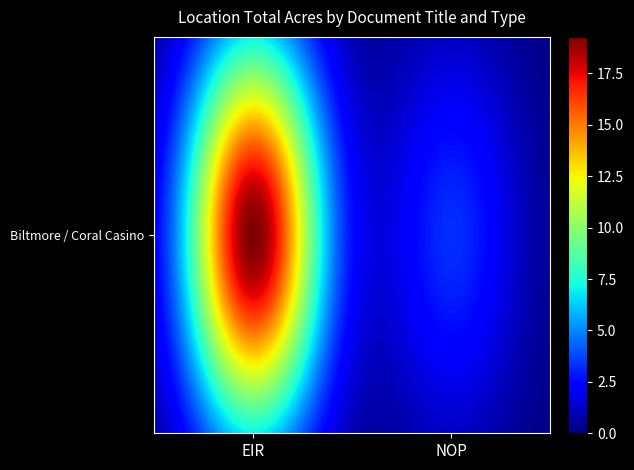

Reading left to right, transcribe all the data shown in this chart.

EIR=19.3	NOP=3.3